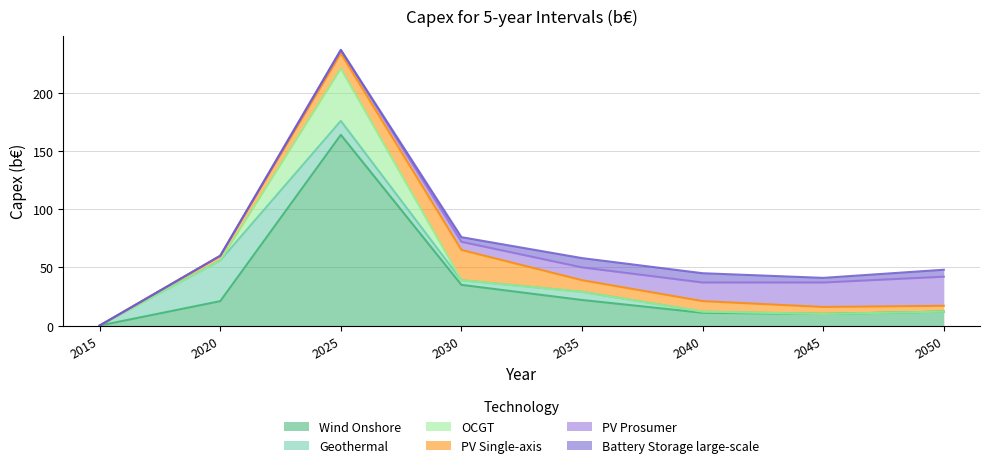

Which has a higher value, 2020 or 2040?

2020